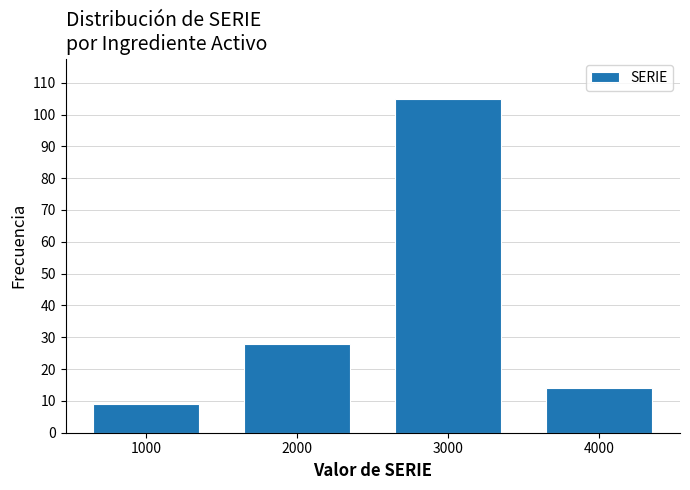

Reading left to right, extract all data points from this chart.

9	28	105	14